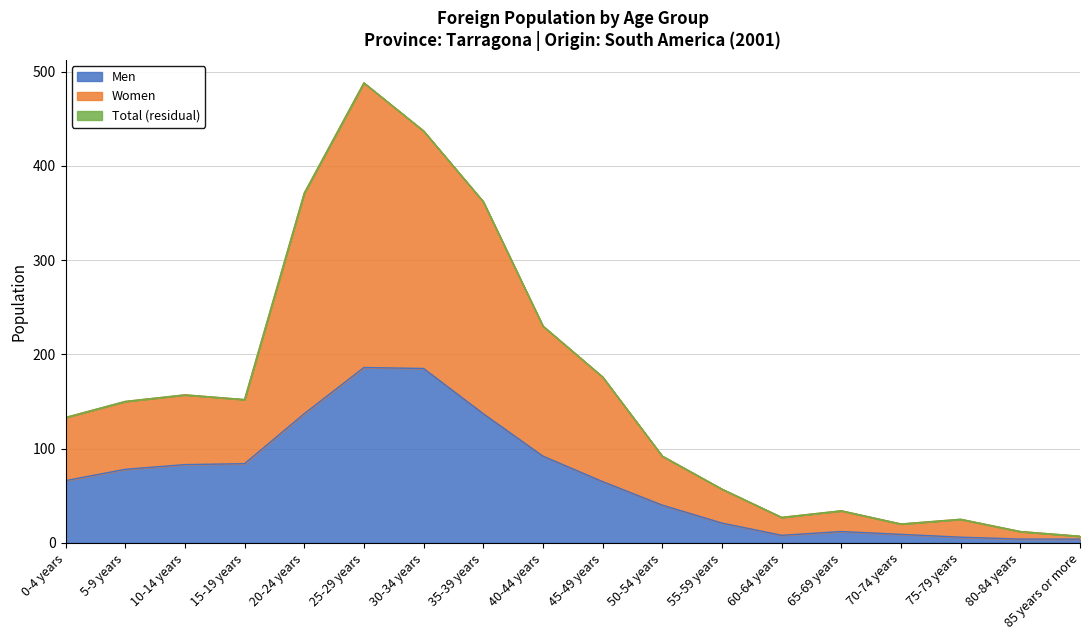

Between 60-64 years and 0-4 years, which is larger?

0-4 years